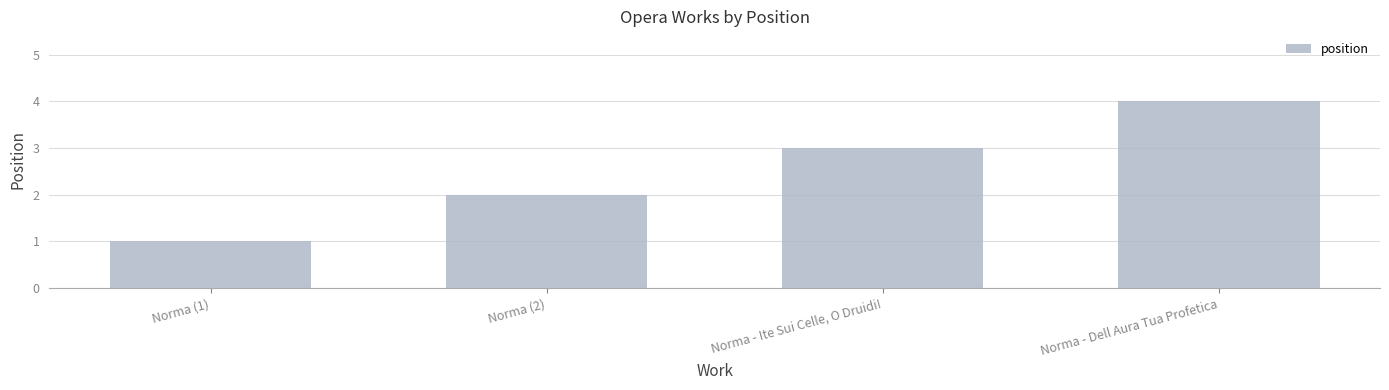

Which has a higher value, Norma (2) or Norma - Ite Sui Celle, O Druidi!?

Norma - Ite Sui Celle, O Druidi!